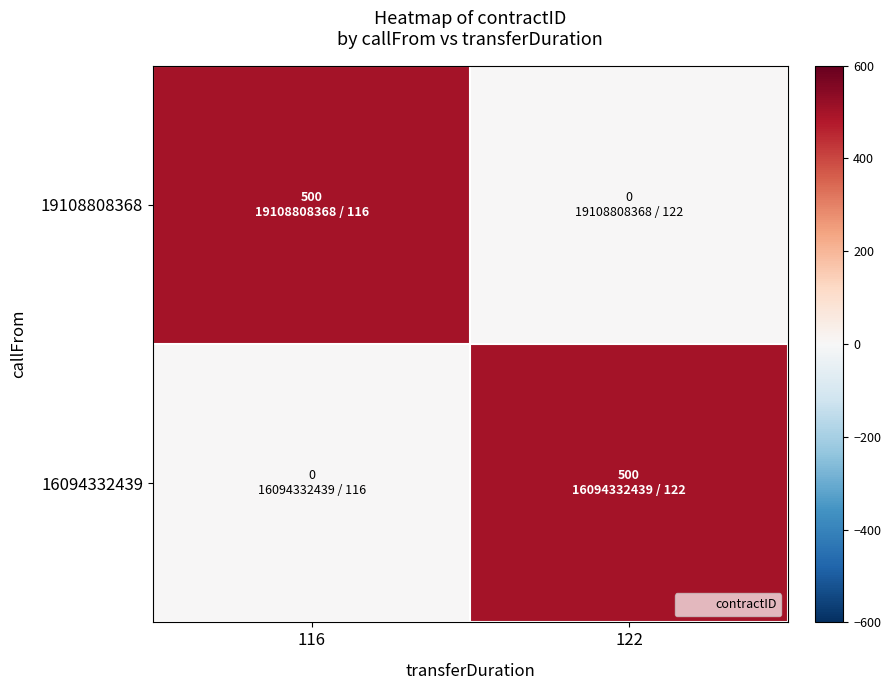

Reading right to left, transcribe all the data shown in this chart.

19108808368: 122=0	116=500
16094332439: 122=500	116=0